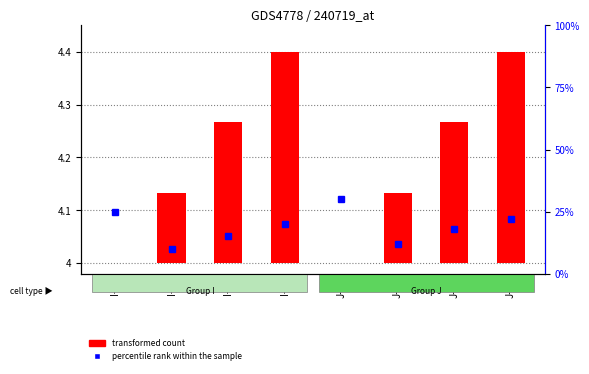

Where is percentile rank within the sample nearest to the value 20?

I-4